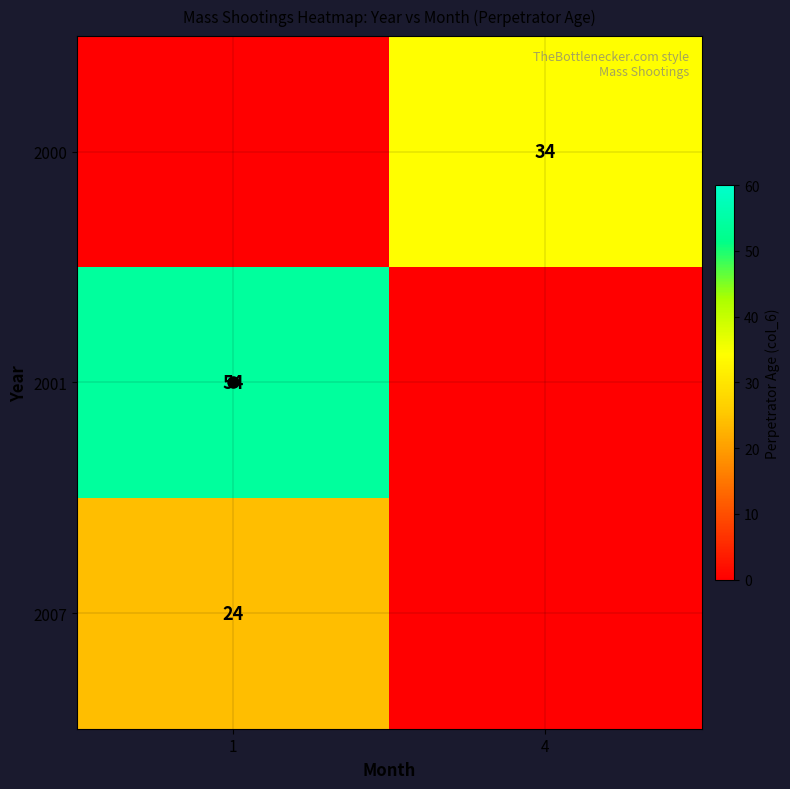

Is it true that 2000 equals 34 at 4?

True